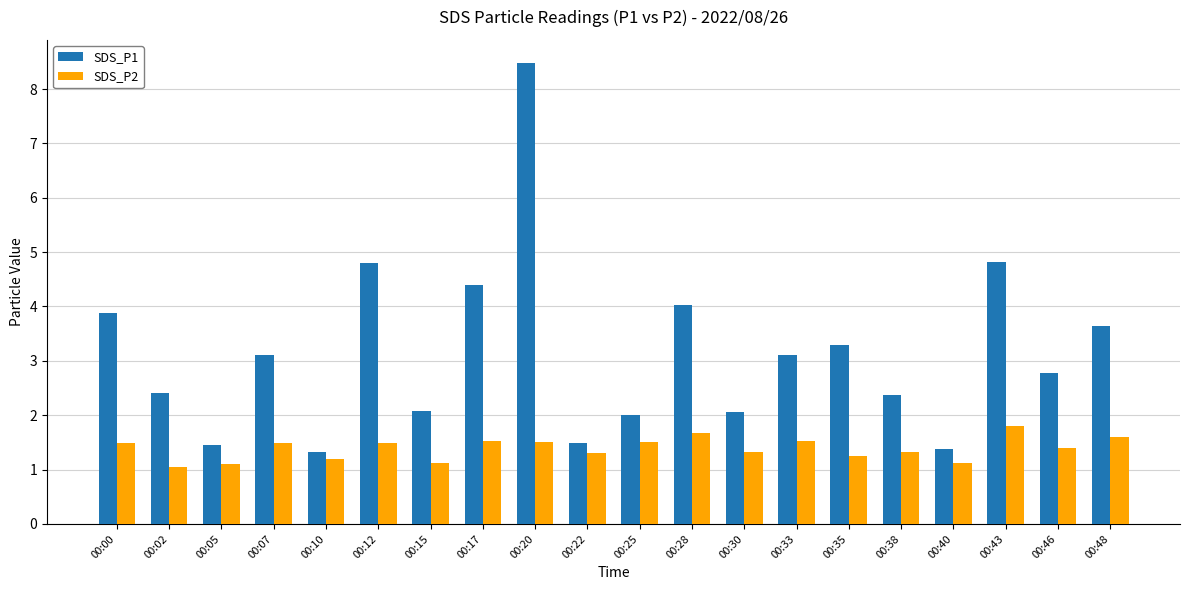

The value of SDS_P2 at 00:02 is 0.6. True or false?

False